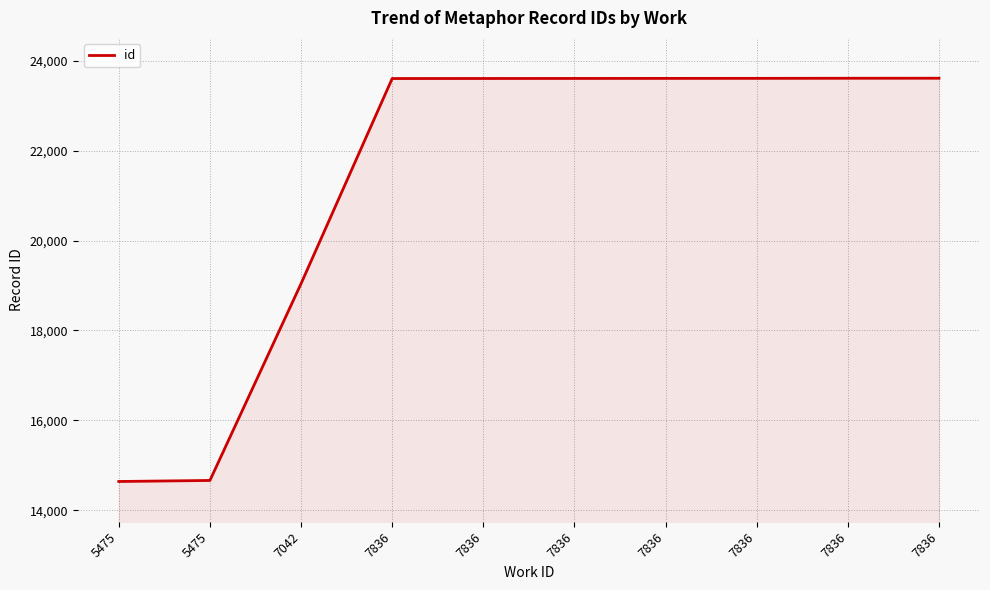

What is the greatest value displayed?

23615